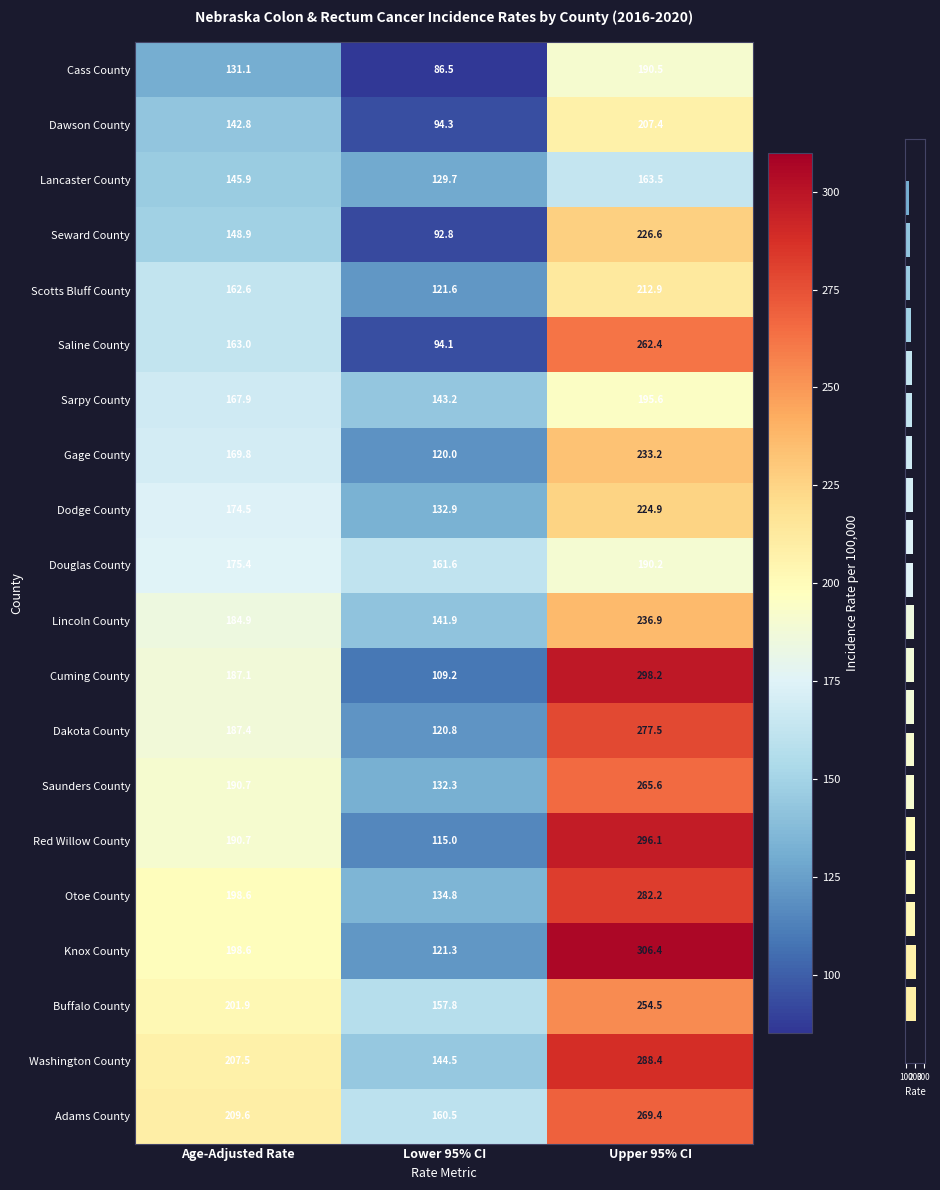

The value of Cuming County at Age-Adjusted Rate is 187.1. True or false?

True